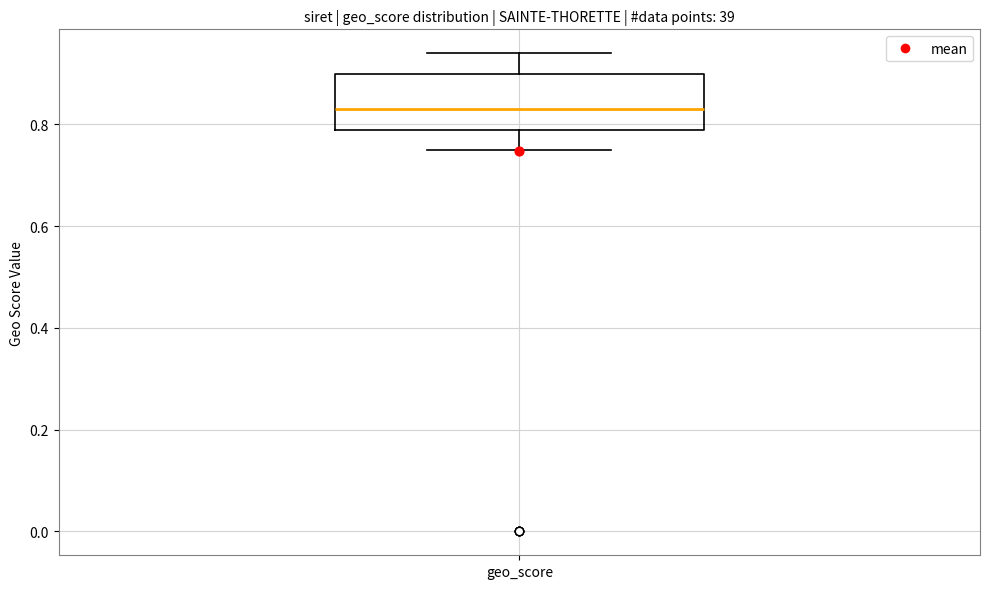

Where does the median line of the box for geo_score sit on the y-axis? The values are not printed on the chart, so give them approximately, as read against the axis.

0.84